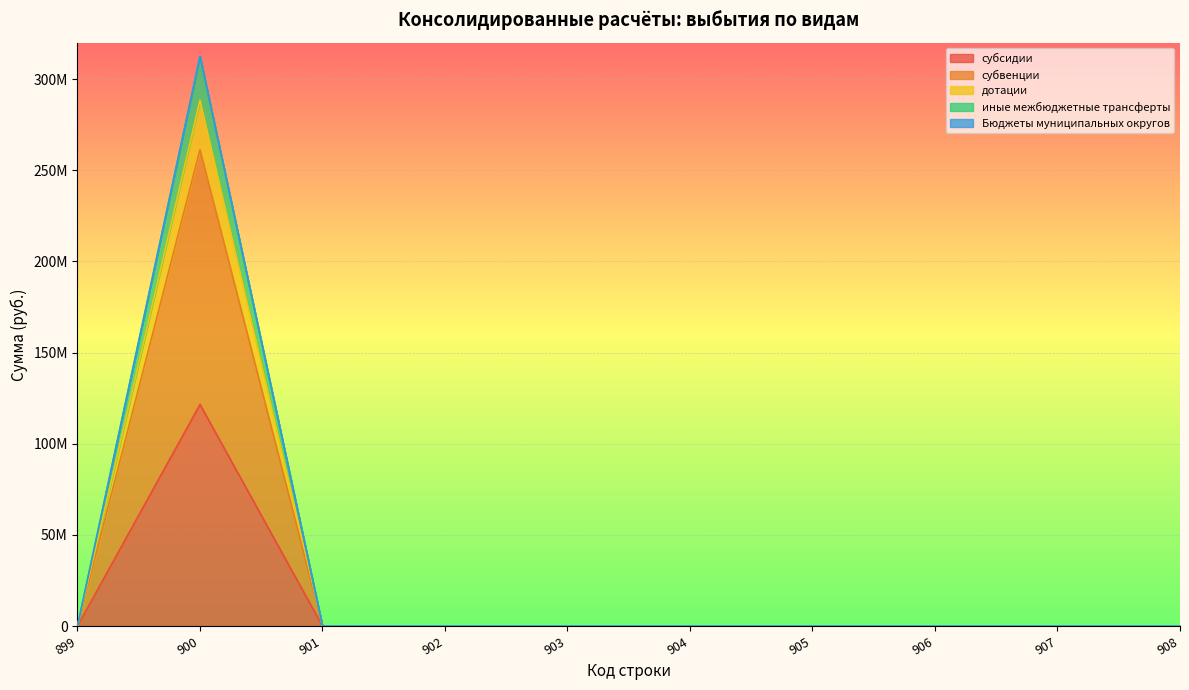

How many values in субсидии are above zero?

1